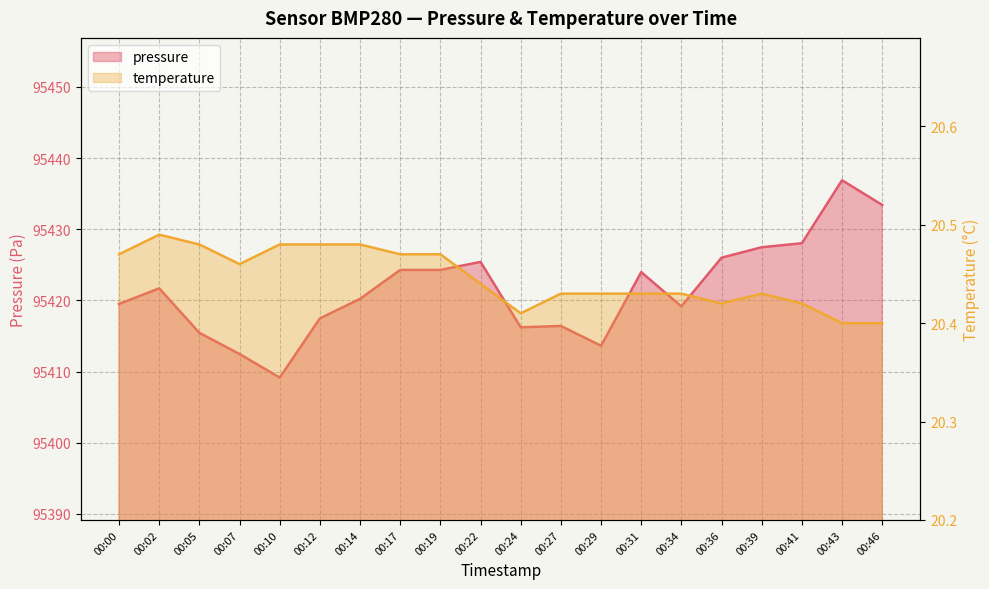

Reading right to left, extract all data points from this chart.

pressure: 95433.4	95436.9	95428.0	95427.5	95426.0	95419.2	95424.0	95413.6	95416.4	95416.2	95425.4	95424.3	95424.3	95420.2	95417.5	95409.2	95412.5	95415.4	95421.7	95419.5
temperature: 20.4	20.4	20.4	20.4	20.4	20.4	20.4	20.4	20.4	20.4	20.4	20.5	20.5	20.5	20.5	20.5	20.5	20.5	20.5	20.5